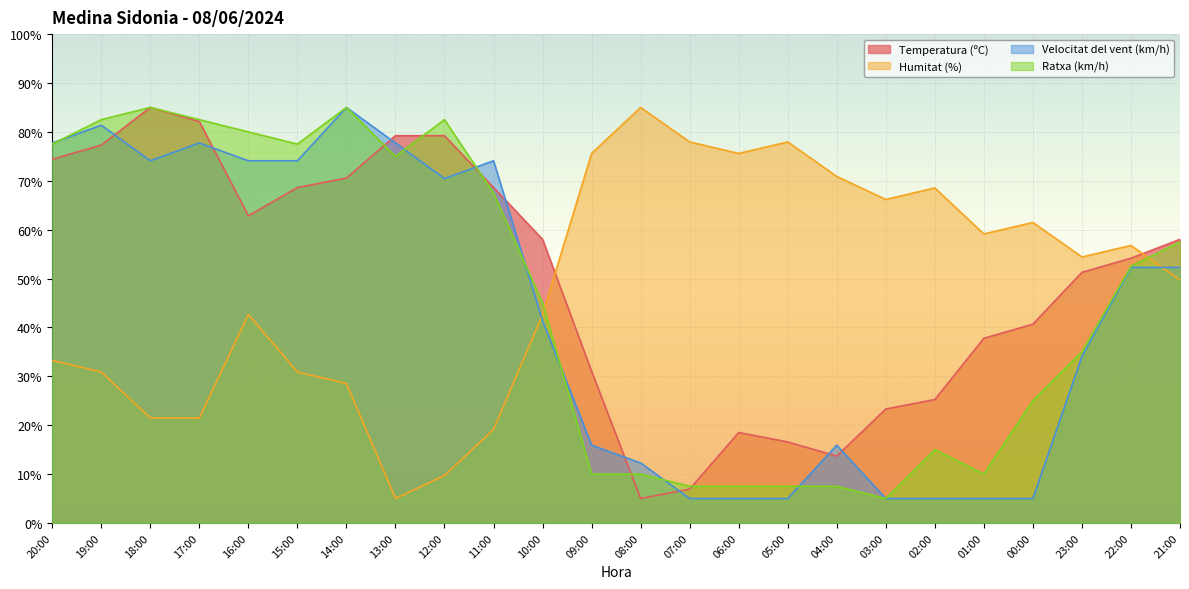

Where do Velocitat del vent (km/h) and Temperatura (ºC) first cross each other?

19:00 and 18:00